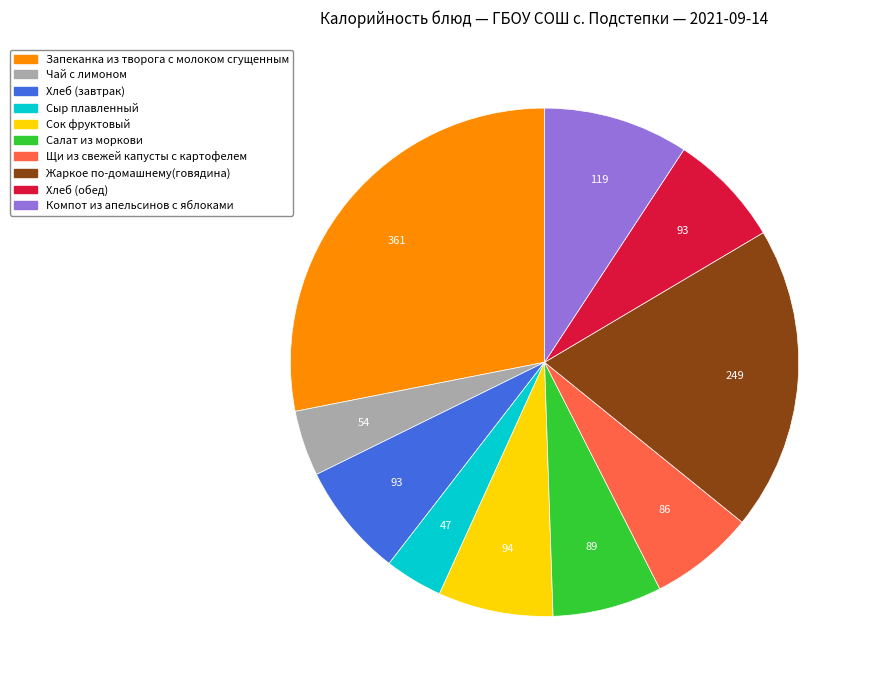

The Компот из апельсинов с яблоками slice represents 20% of the pie. True or false?

False